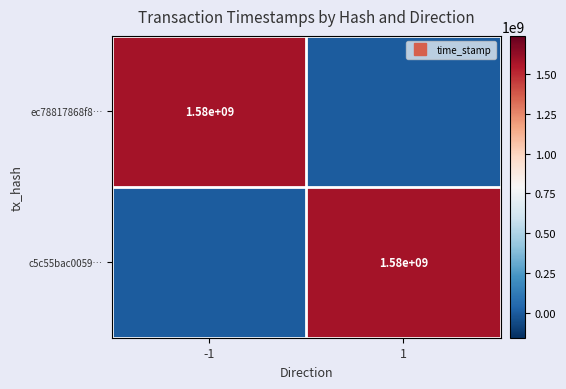

True or false: c5c55bac0059… has a value of 0 at -1.

True